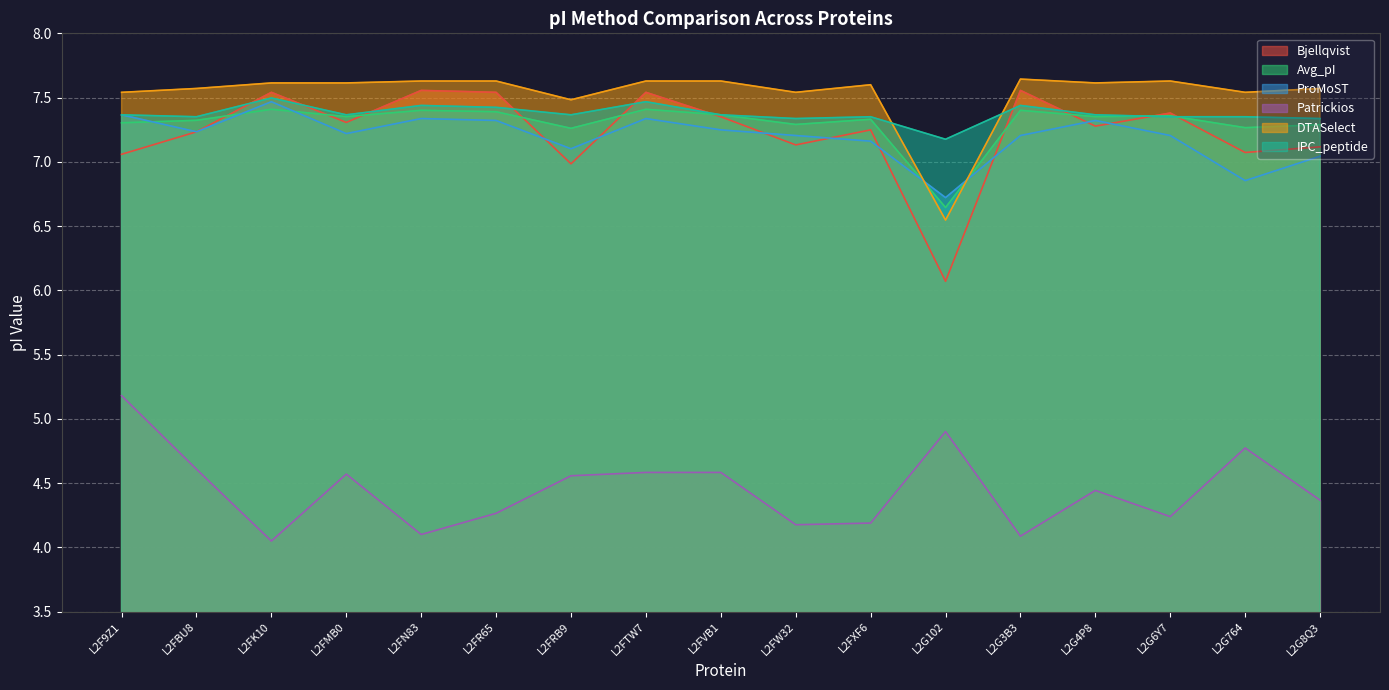

Where does the Avg_pI series first go above 7?

L2F9Z1